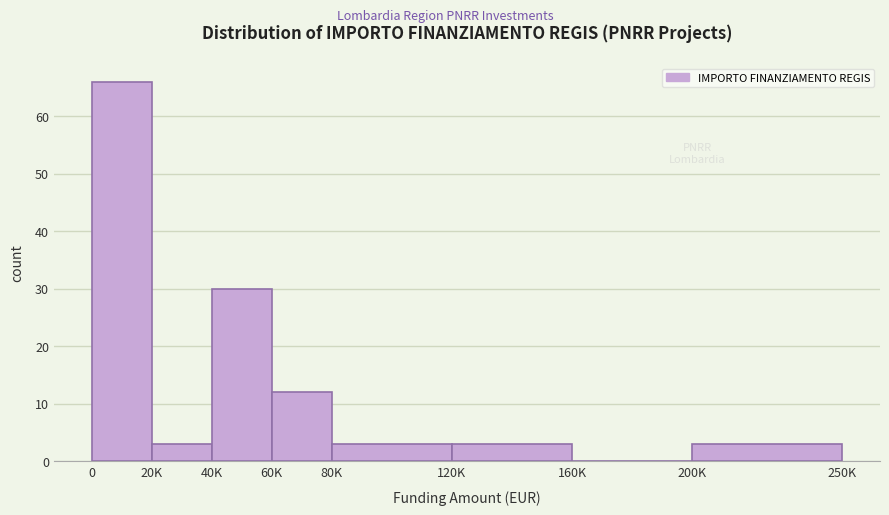

Reading right to left, extract all data points from this chart.

200K=3	160K=0	120K=3	80K=3	60K=12	40K=30	20K=3	0=66